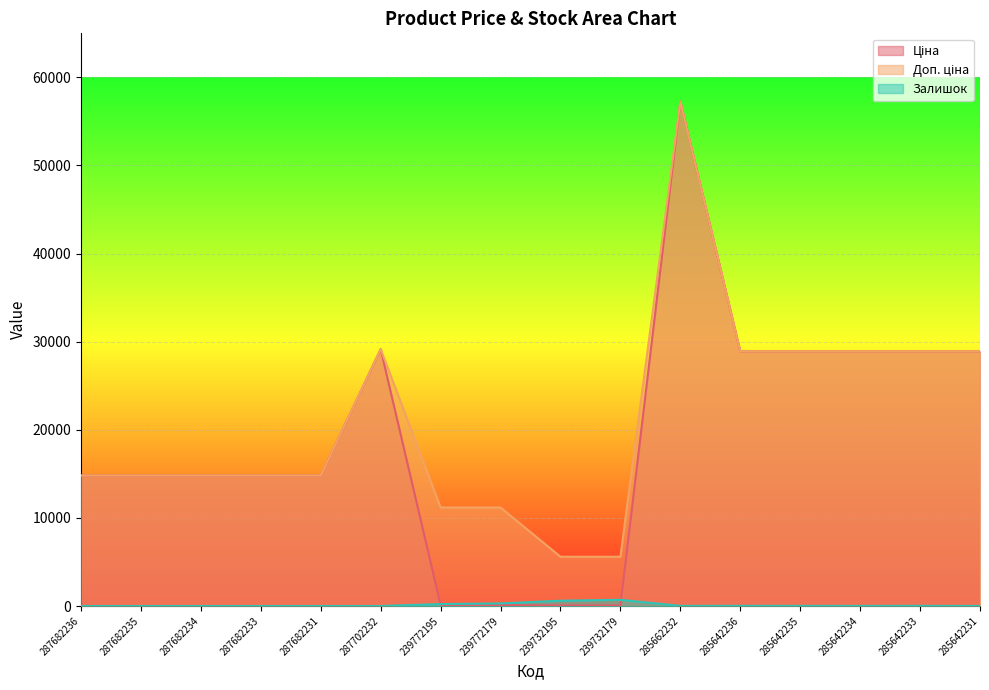

At which label is Доп. ціна closest to 31424?

287702232